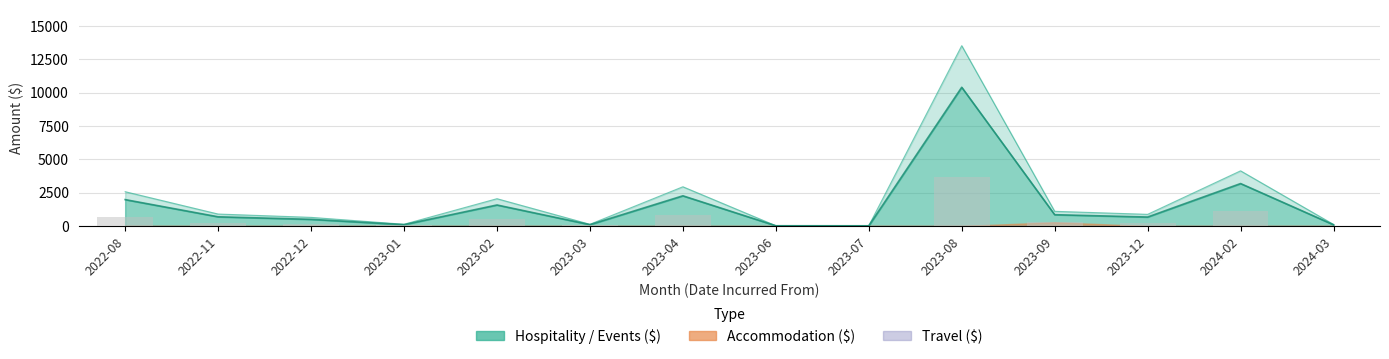

What position from the left is 2023-06?

8